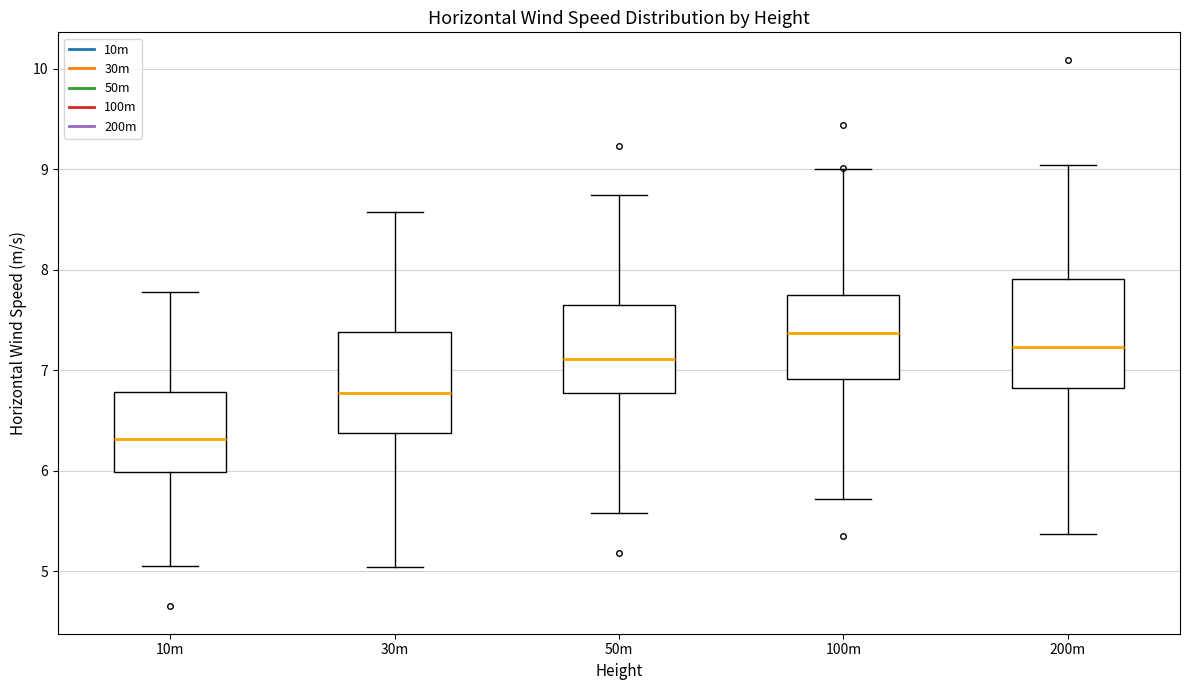

Reading left to right, read every box against the y-axis: the position of its median line, the range the box covers, and the ends of its whiskers. The values are not printed on the chart, so give them approximately, as read against the axis.

10m: median 6.3, box 6.0 to 6.8, whiskers 5.1 to 7.8
30m: median 6.8, box 6.4 to 7.4, whiskers 5.0 to 8.6
50m: median 7.1, box 6.8 to 7.6, whiskers 5.6 to 8.7
100m: median 7.4, box 6.9 to 7.8, whiskers 5.7 to 9.0
200m: median 7.2, box 6.8 to 7.9, whiskers 5.4 to 9.0